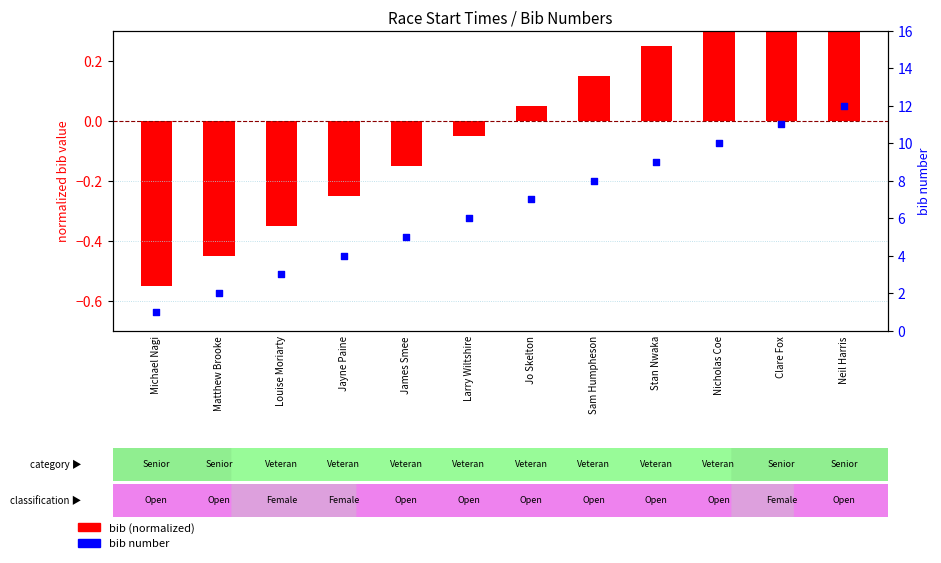

What are all the series names shown in the legend?

bib (normalized), bib number